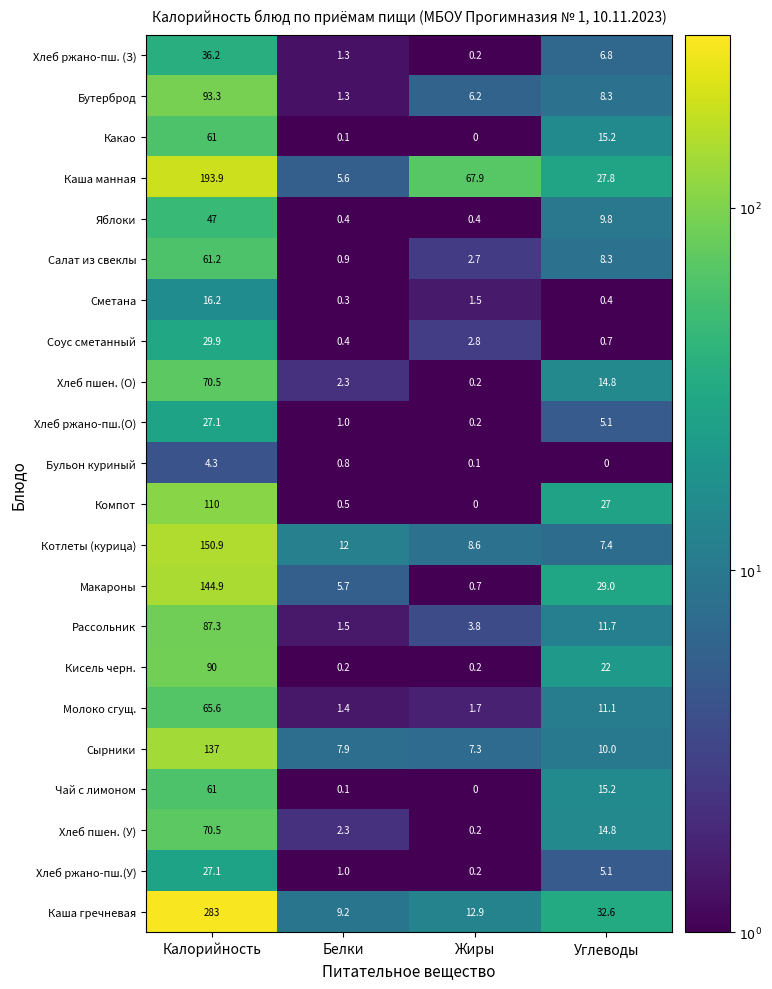

How many distinct data groups are displayed?

22